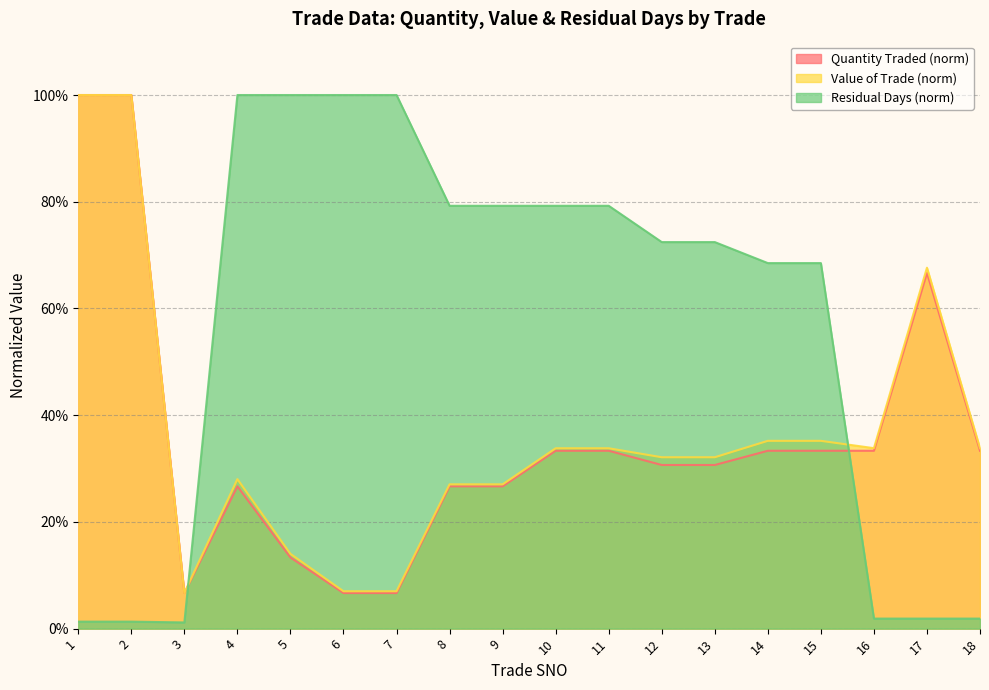

Which series has the widest spread of values?

Residual Days (norm)